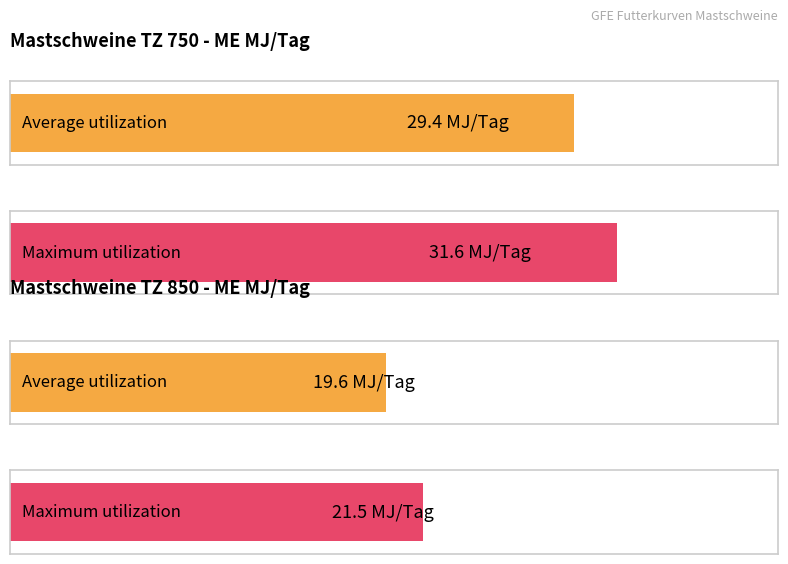

Which series has the largest range (max minus min)?

Maximum utilization